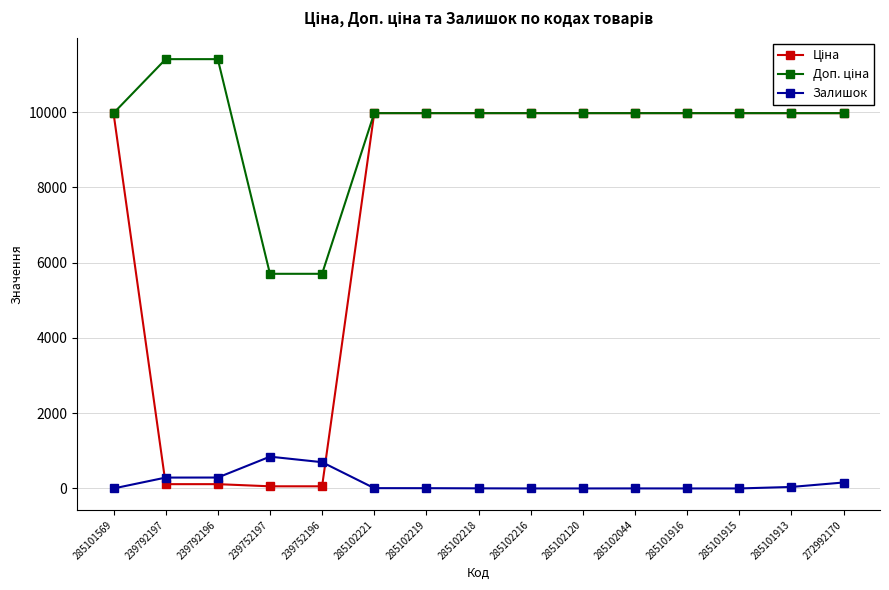

How many lines are shown in the chart?

3